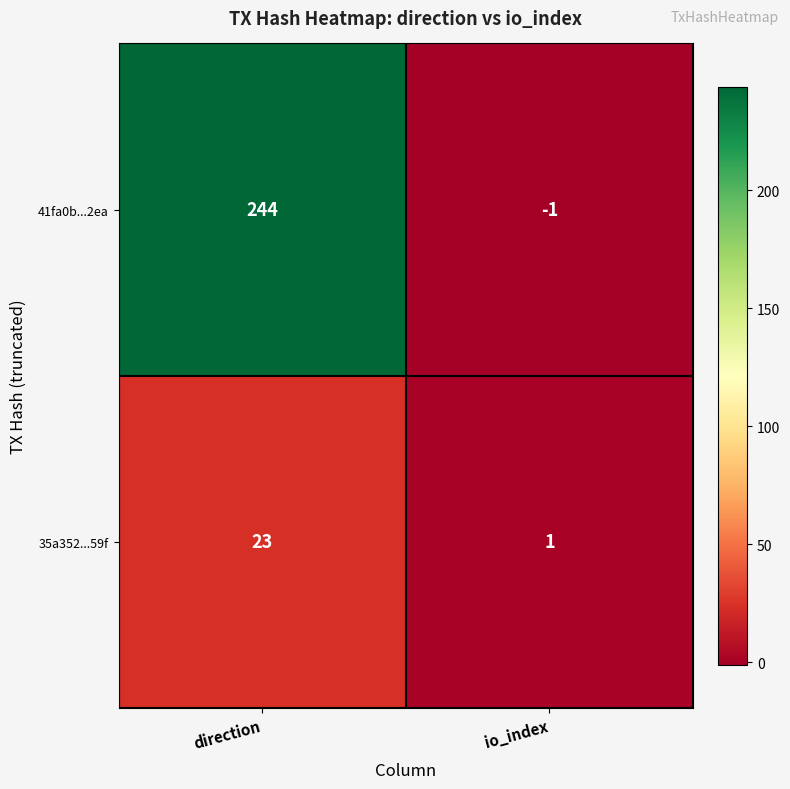

The 35a352...59f series shows 1 at io_index. True or false?

True